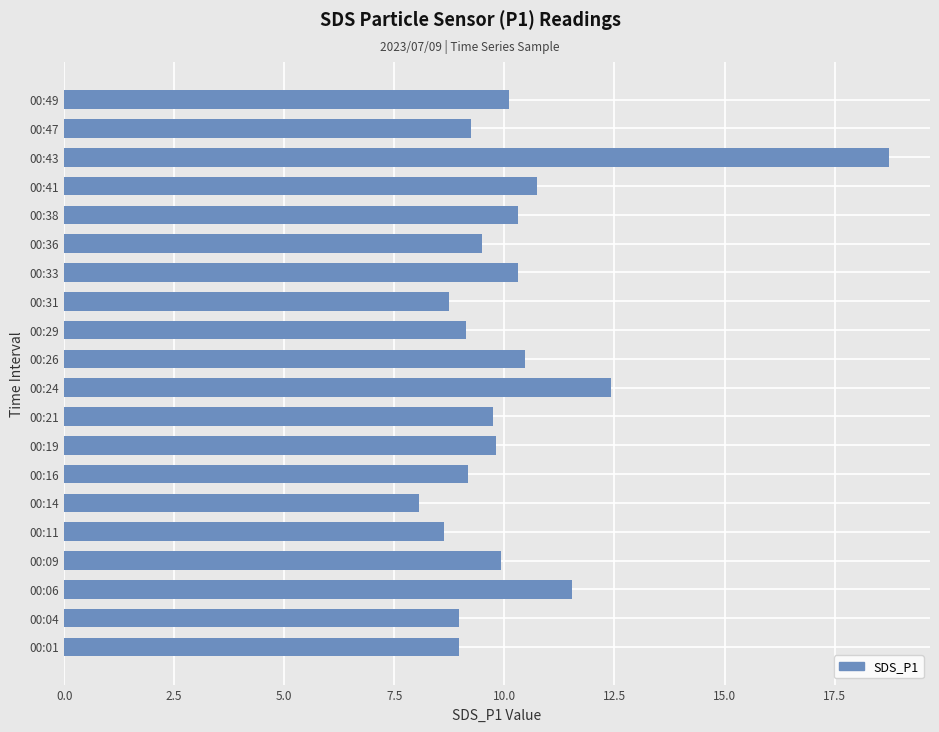

Which has a higher value, 00:09 or 00:36?

00:09